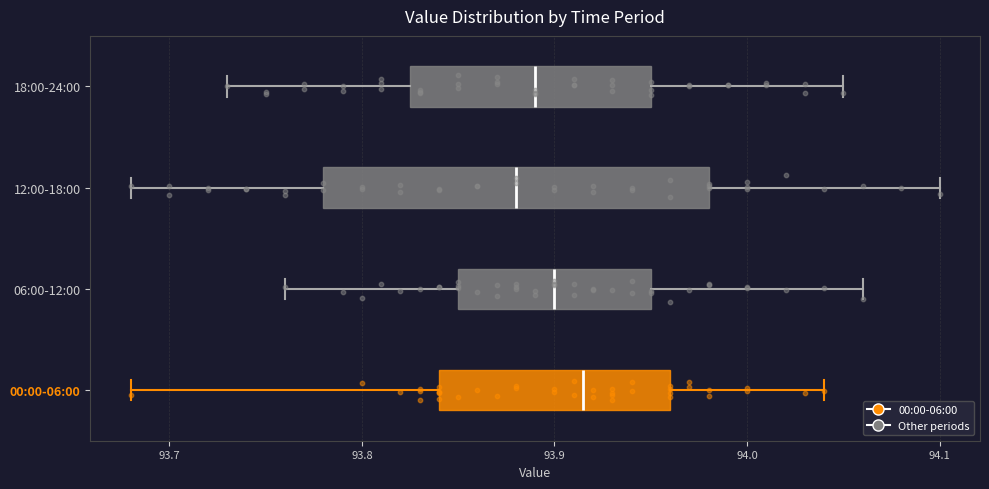

Reading bottom to top, transcribe this box plot: for each box, give where its median line is, the range the box spans, and where its two whiskers end, as read against the x-axis. The values are not printed on the chart, so give them approximately, as read against the axis.

00:00-06:00: median 93.92, box 93.84 to 93.96, whiskers 93.68 to 94.04
06:00-12:00: median 93.90, box 93.85 to 93.95, whiskers 93.76 to 94.06
12:00-18:00: median 93.88, box 93.78 to 93.98, whiskers 93.68 to 94.10
18:00-24:00: median 93.89, box 93.83 to 93.95, whiskers 93.73 to 94.05